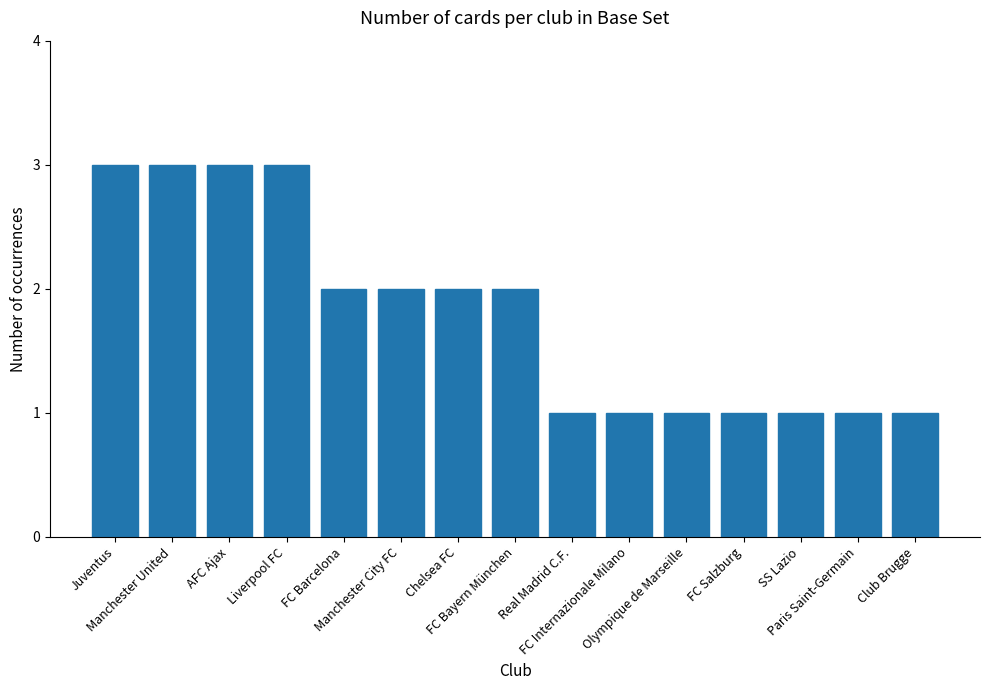

What is the value of the 14th bar from the left?

1